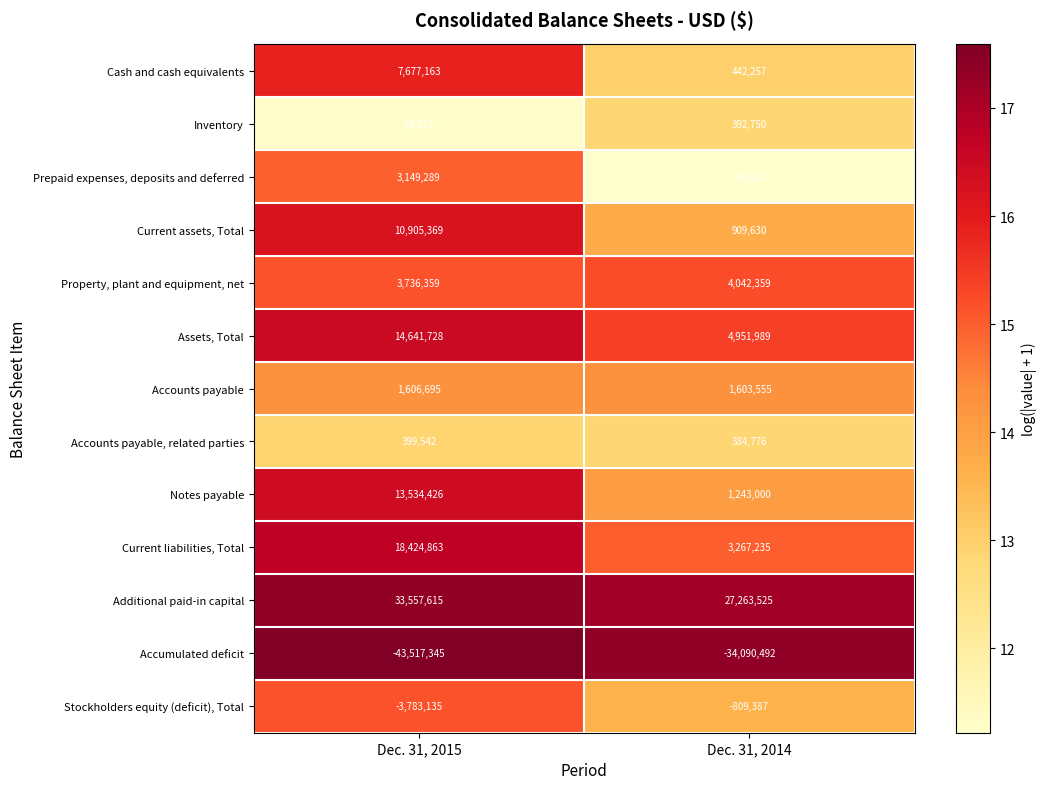

What is the approximate value of Notes payable at Dec. 31, 2015, to the nearest 10?

13534430